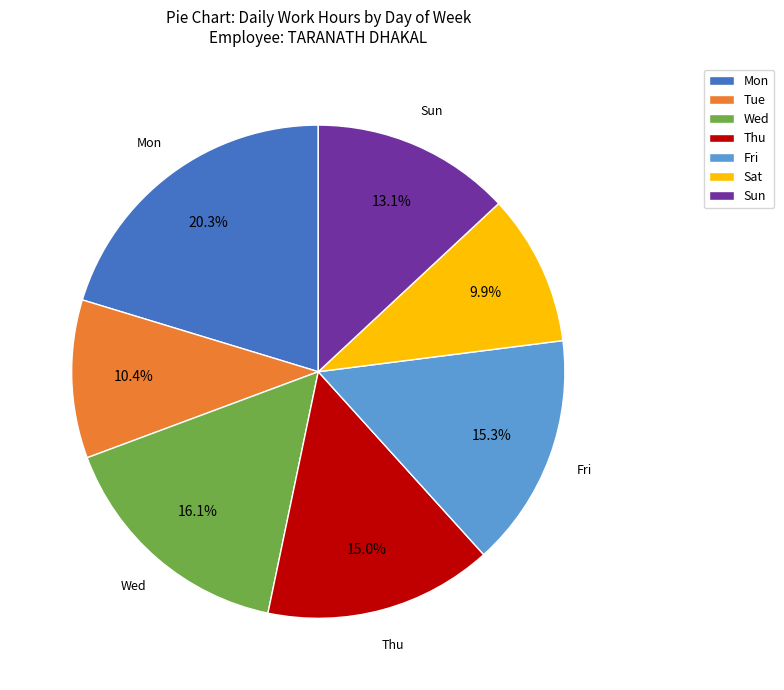

Count the number of slices in the pie.

7